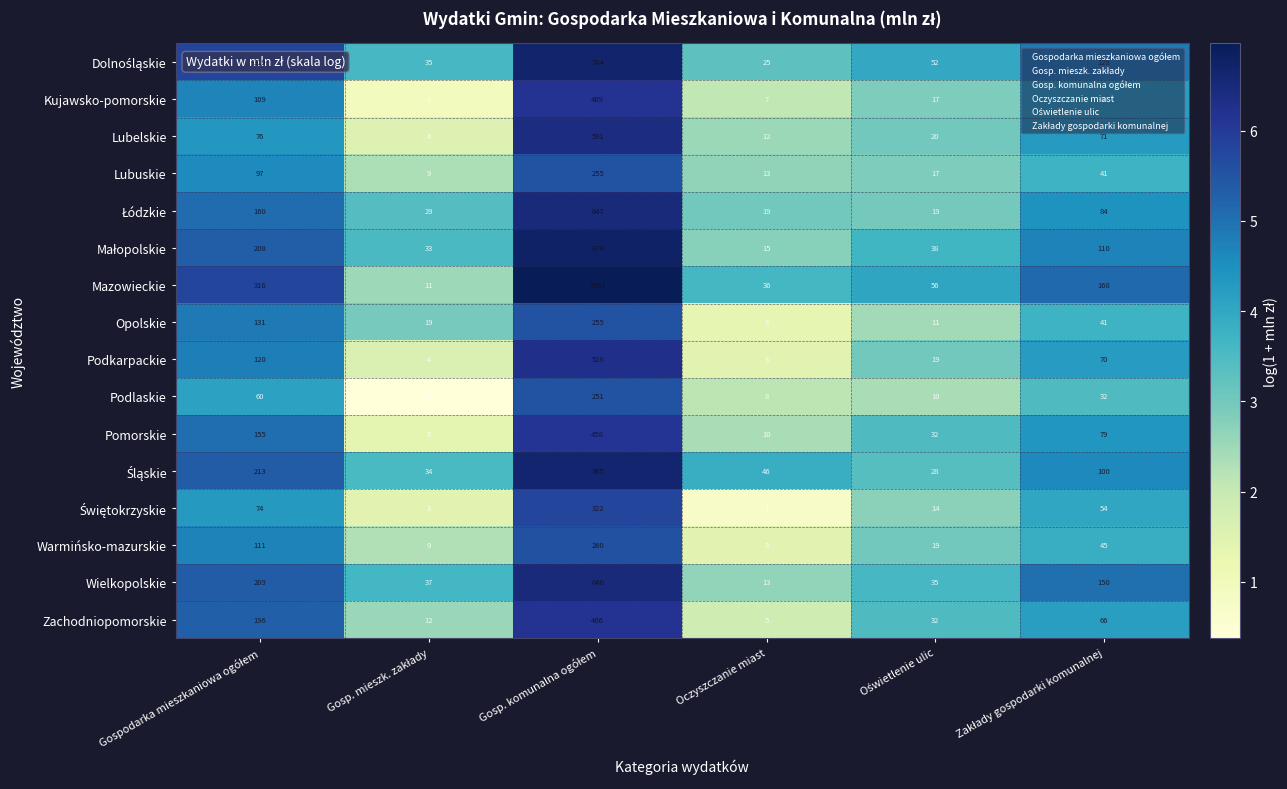

Which series has the largest total across all categories?

Mazowieckie